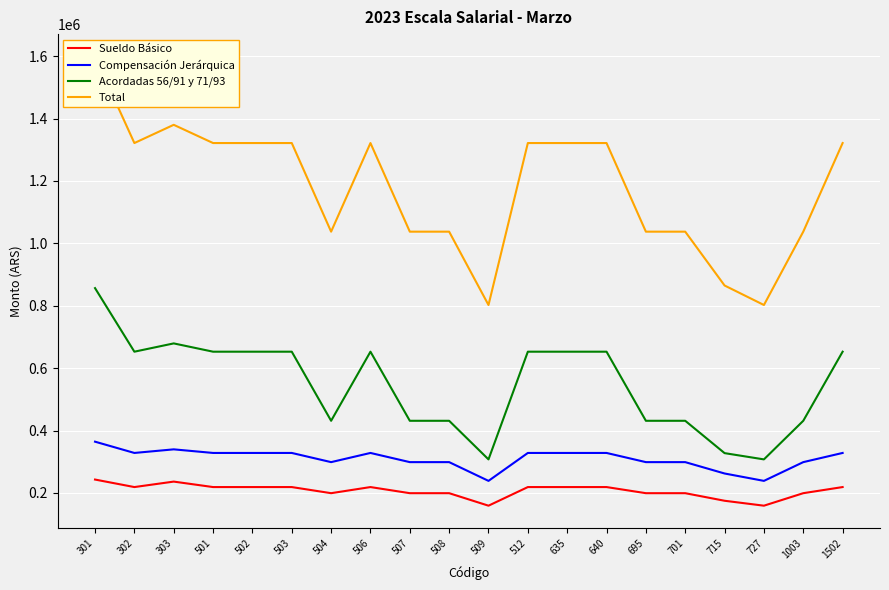

In Sueldo Básico, how many points are higher than both neighbors (excluding endpoints)?

2